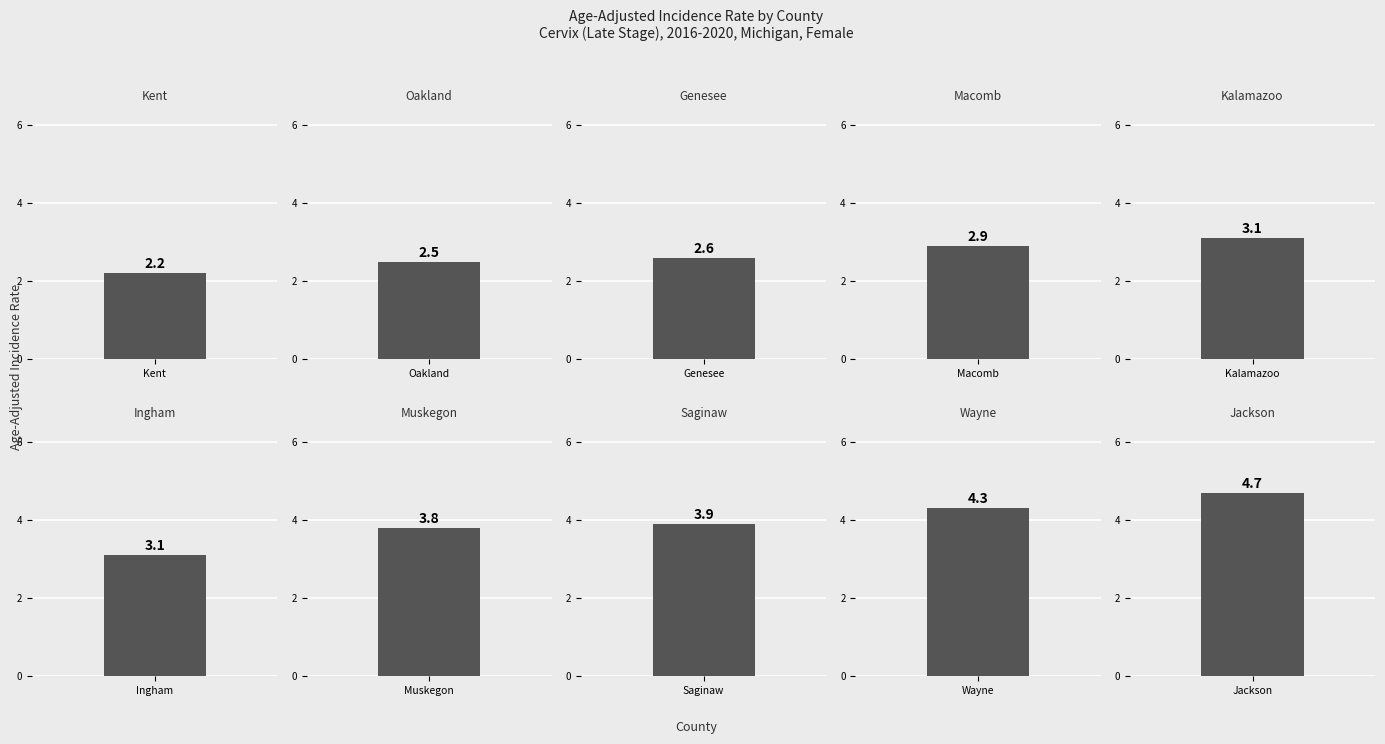

At which label is the value closest to 3?

Macomb County